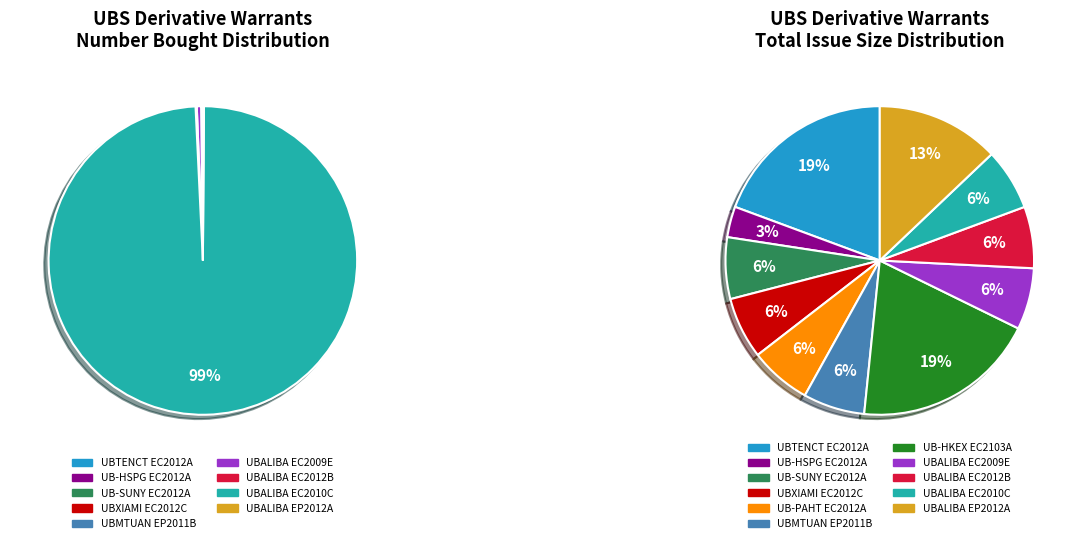

Does values_issue account for over 50% of the chart?

No